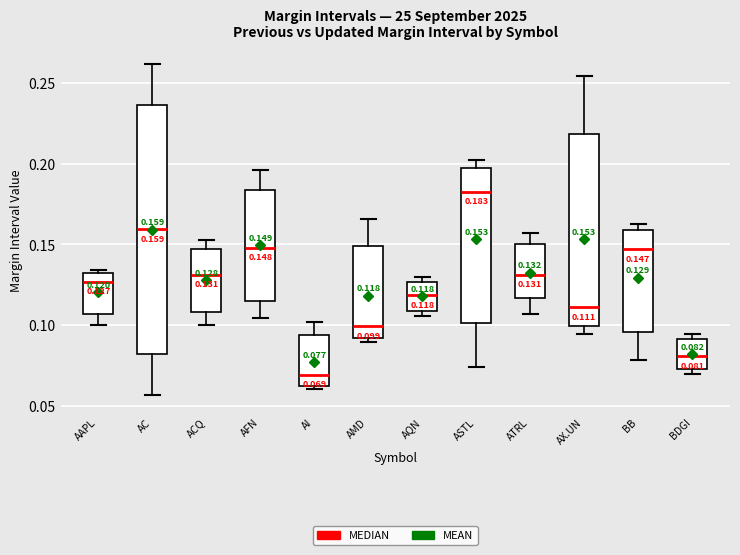

Comparing the boxes themselves (not the whiskers), which one is the tallest?

AC